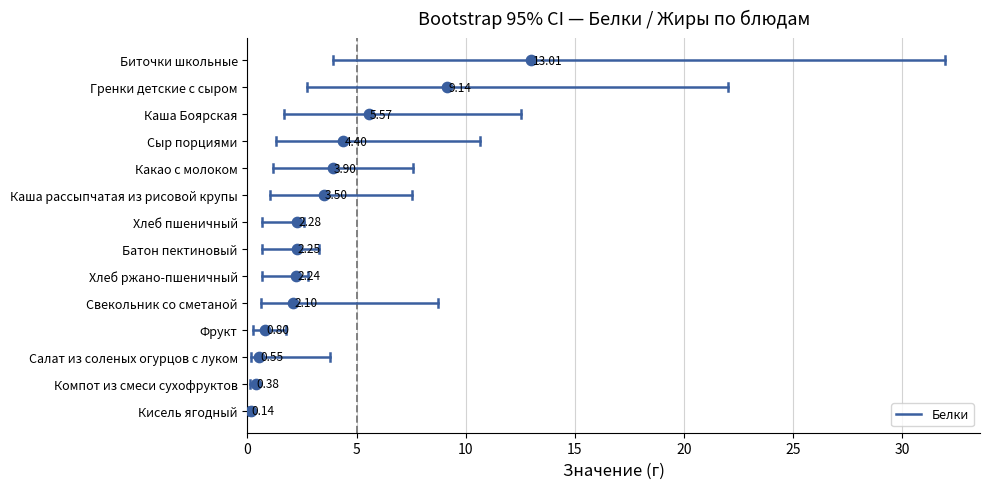

At which category is the sum across all series the highest?

Биточки школьные